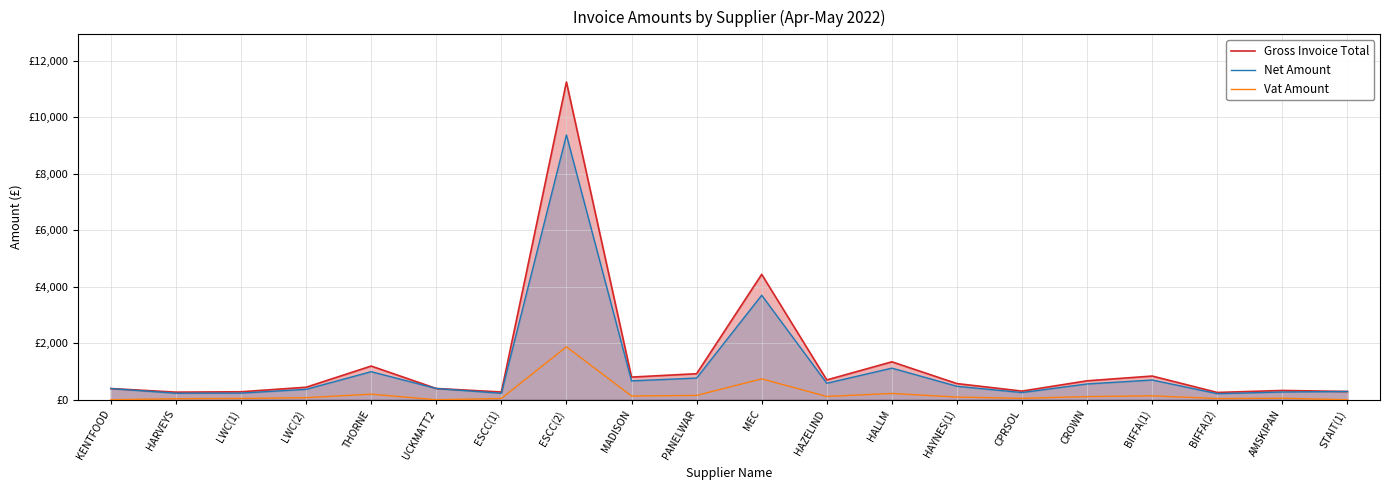

What are all the series names shown in the legend?

Gross Invoice Total, Net Amount, Vat Amount